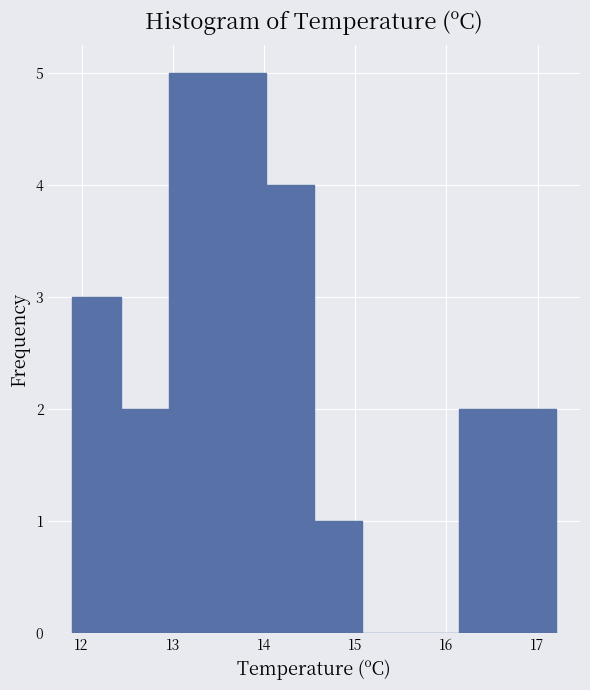

What is the height of the bar covering 13.49 to 14.02 on the x-axis? Neither the bar edges nor the heights are printed on the chart, so give them approximately, as read against the axes.

5